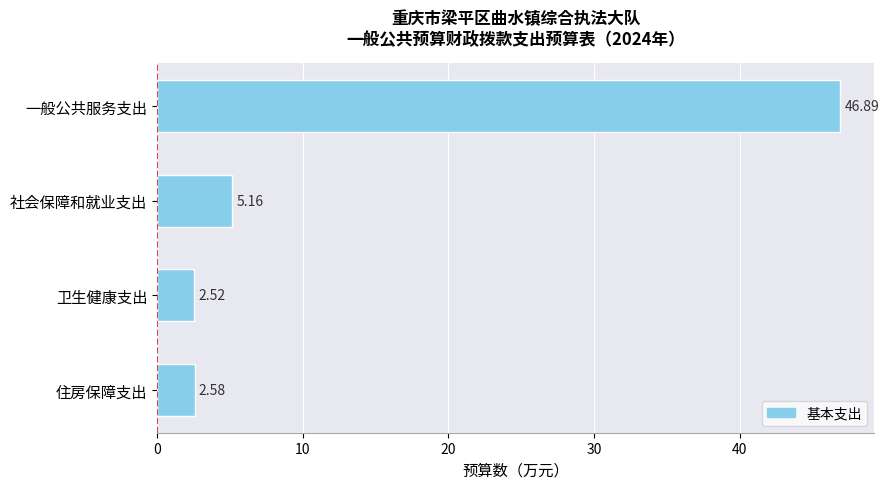

What is the difference between the maximum and minimum values?

44.4